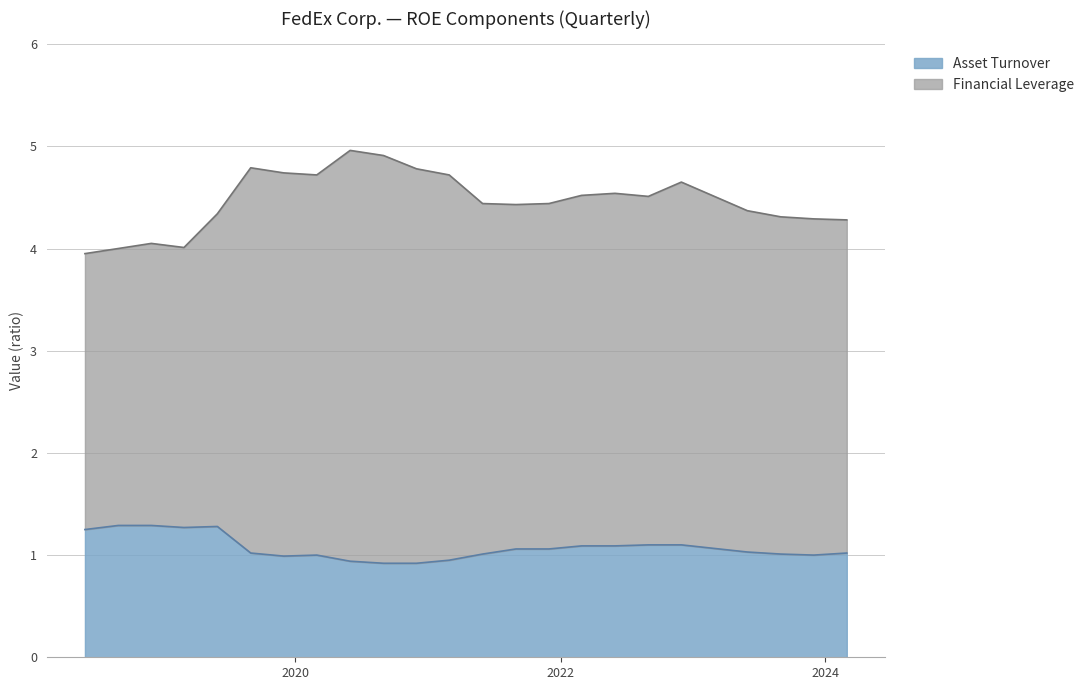

What is the maximum value for Asset Turnover?

1.3